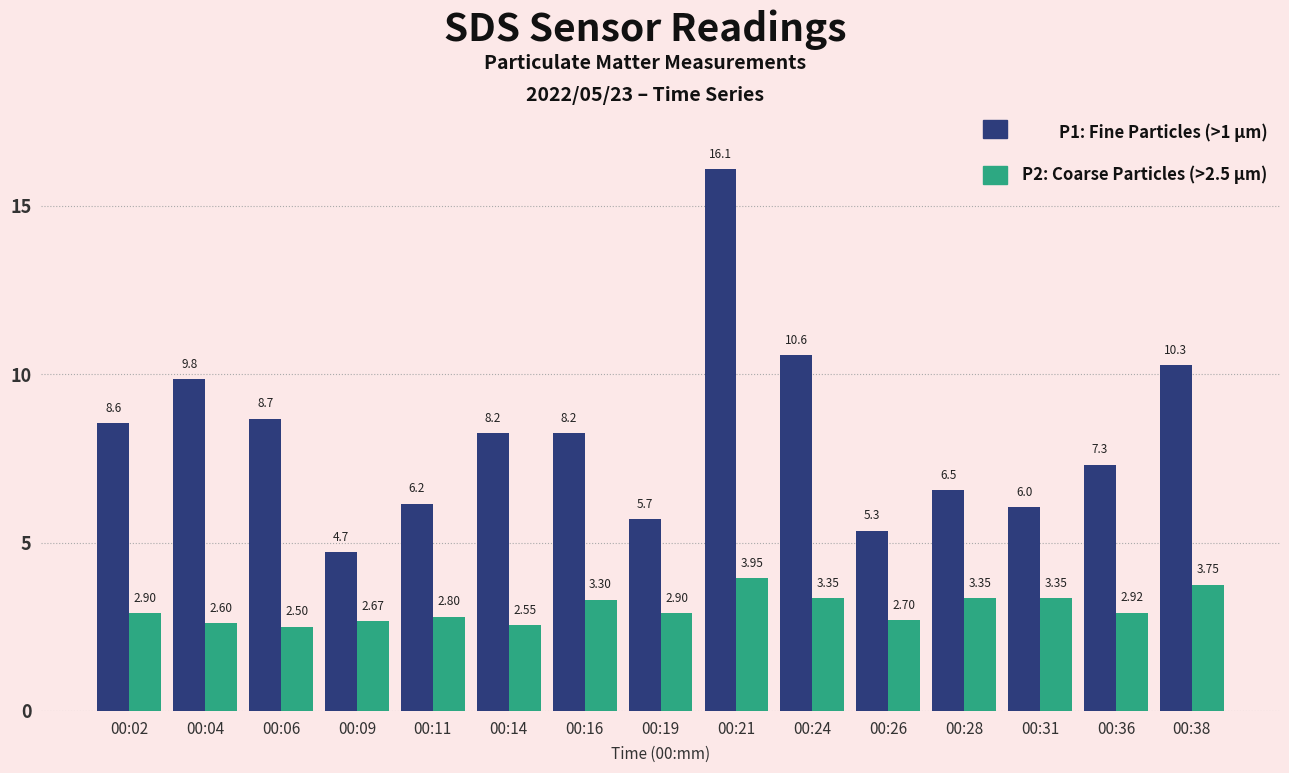

Does the chart contain any negative values?

No